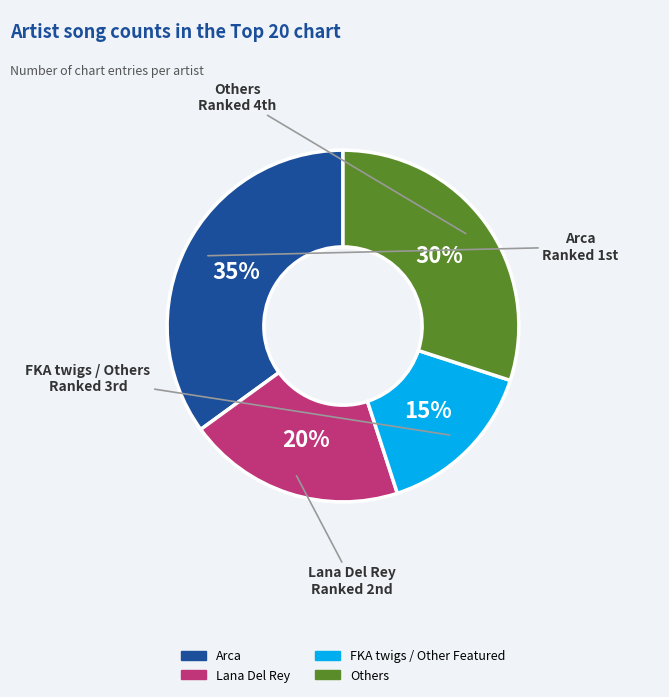

Does any single category account for the majority?

No